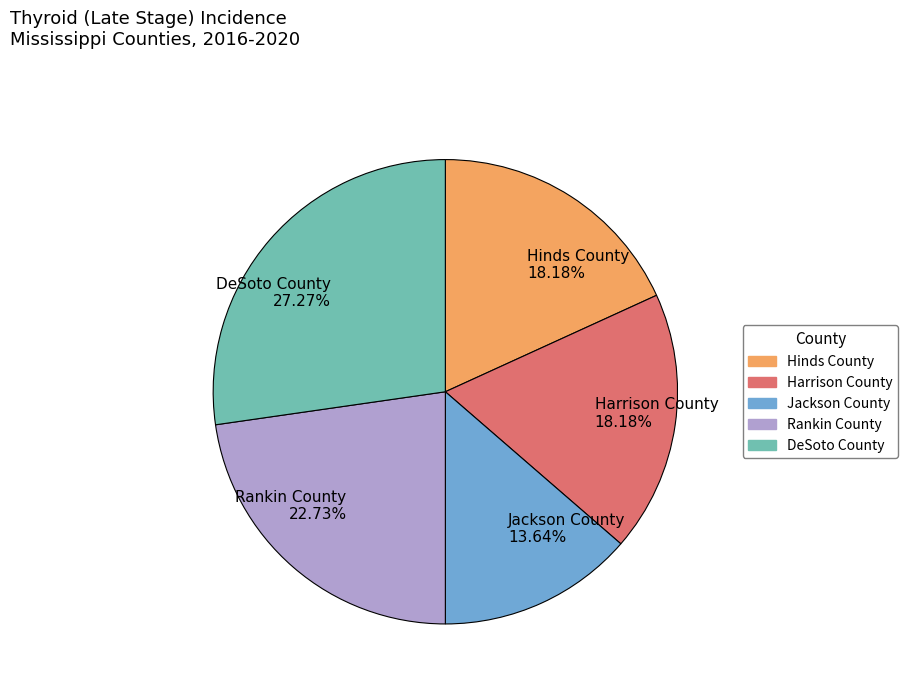

What is the ratio of the value at Jackson County 13.64% to the value at Hinds County 18.18%?

0.8